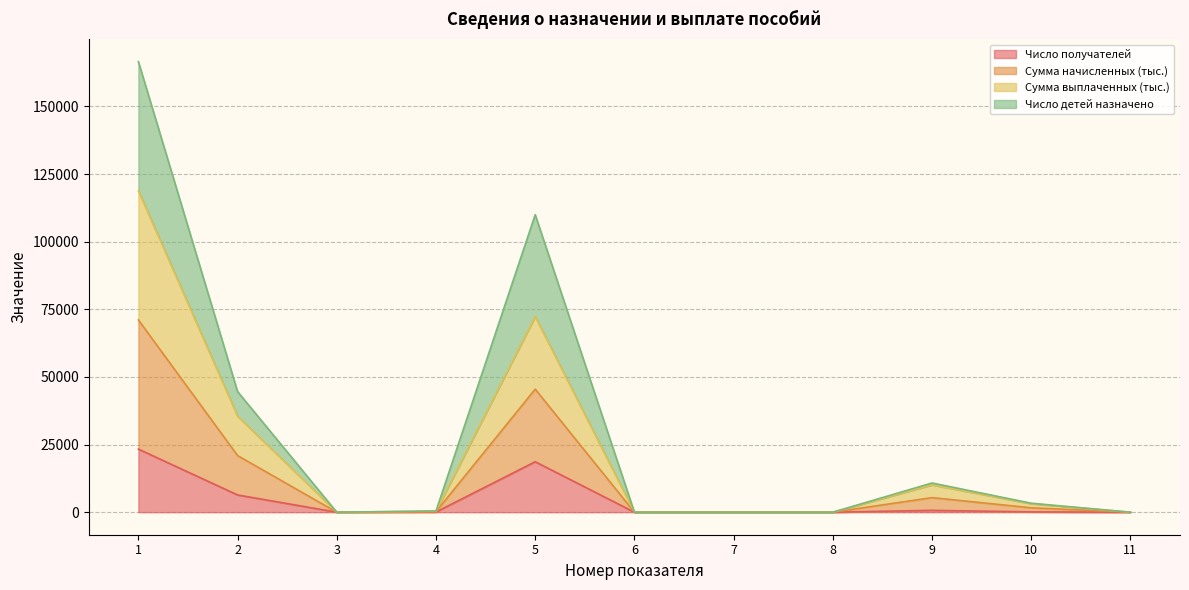

Does the chart have visible grid lines?

Yes